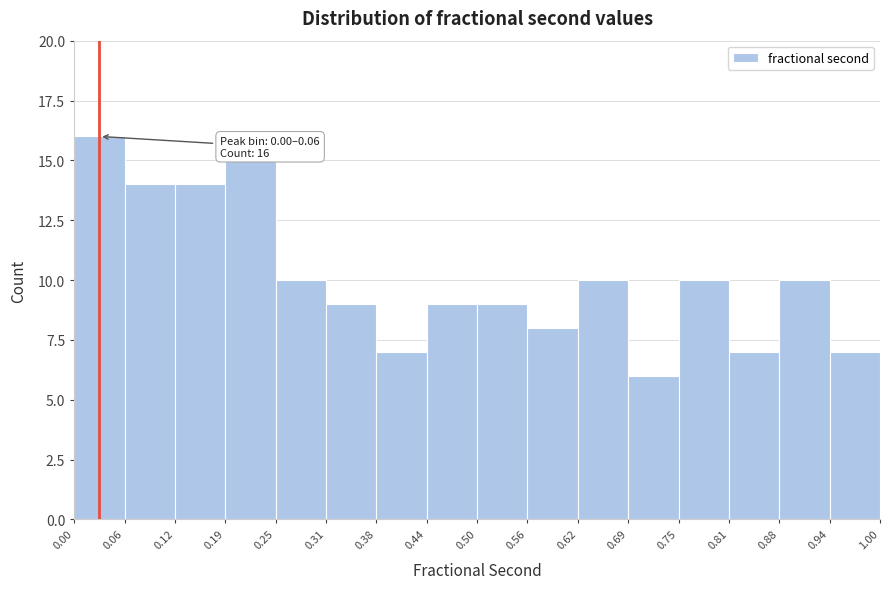

Which range on the x-axis has the tallest bar?

0.00 to 0.06